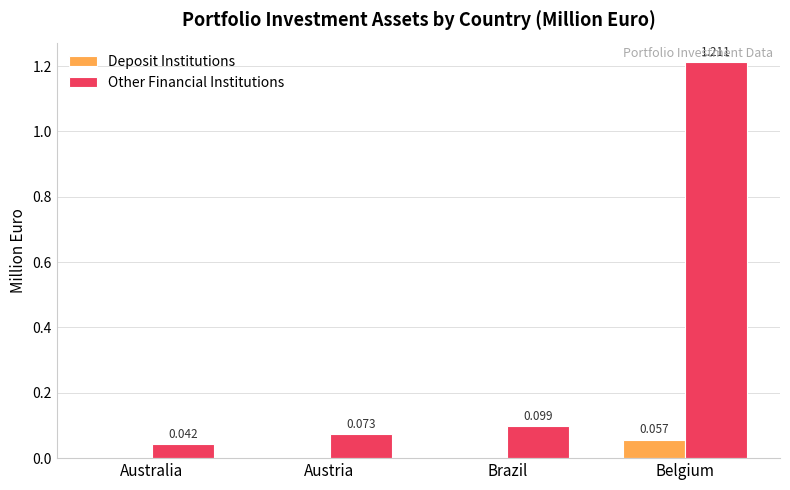

Does the chart contain stacked bars?

No